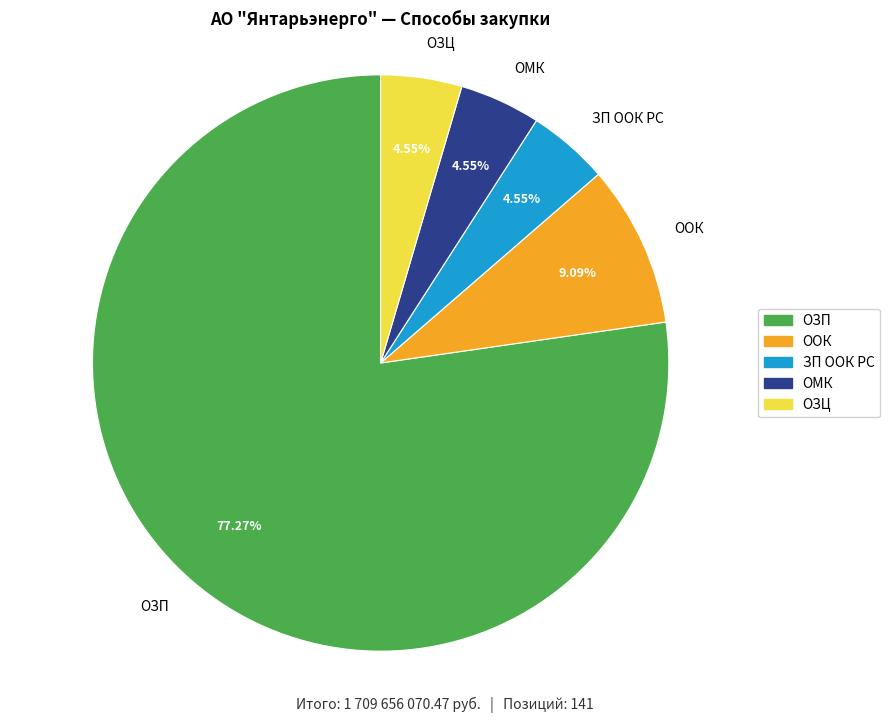

What is the largest slice in the pie chart?

ОЗП